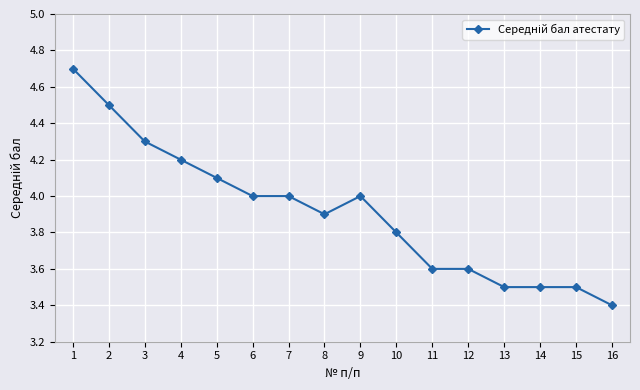

How many data points are less than 4?

8